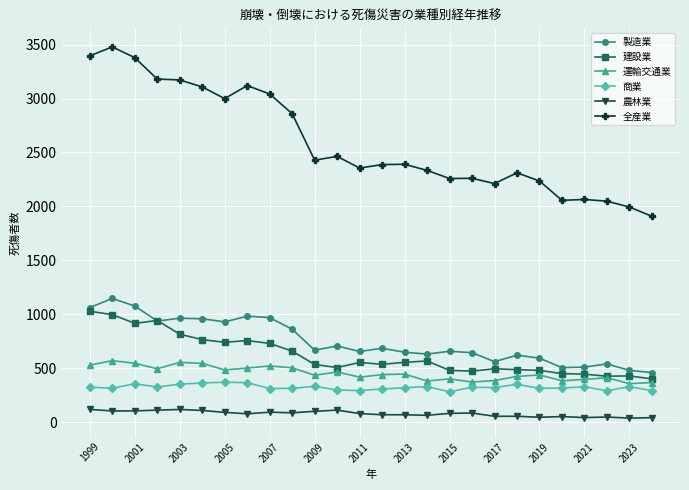

True or false: 全産業 and 建設業 cross at least once.

False